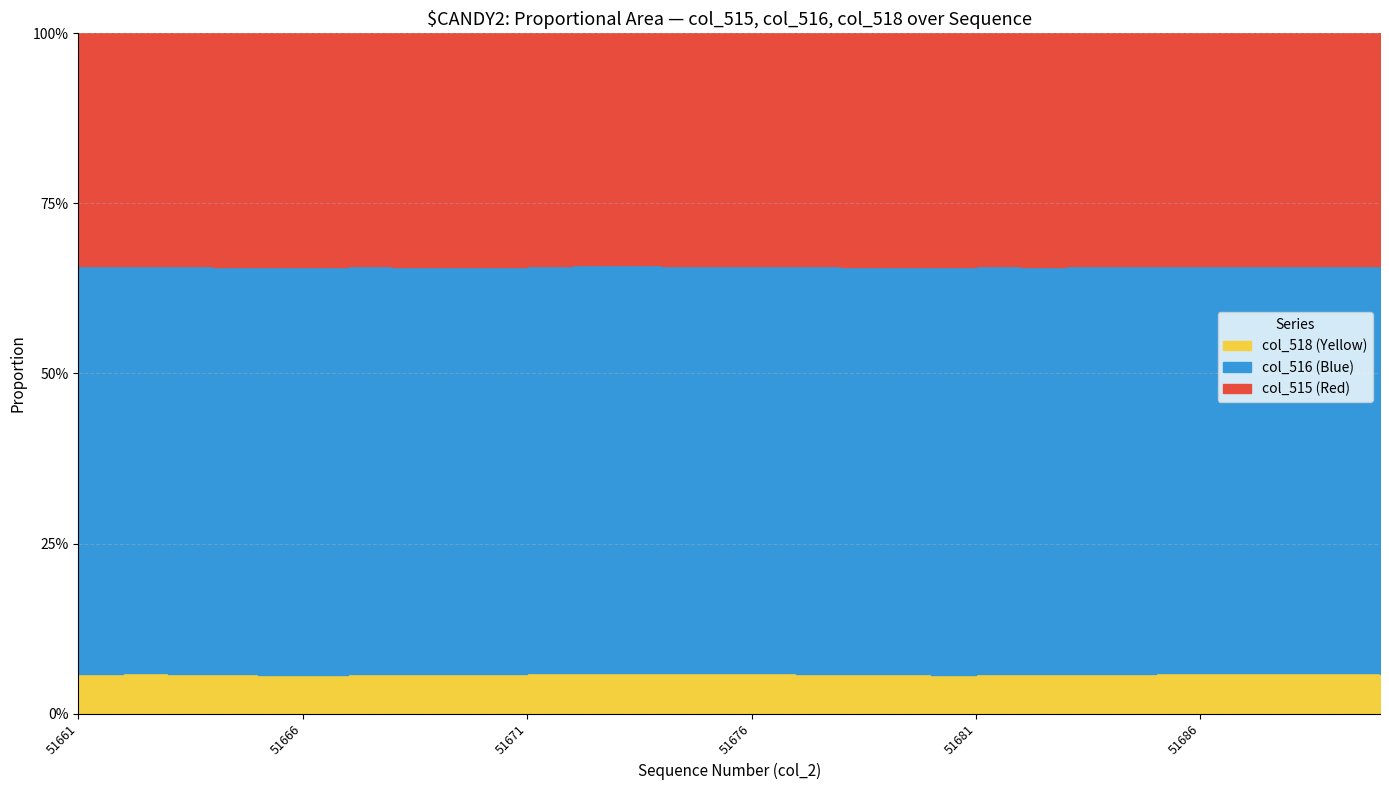

Count the number of categories in the chart.

30